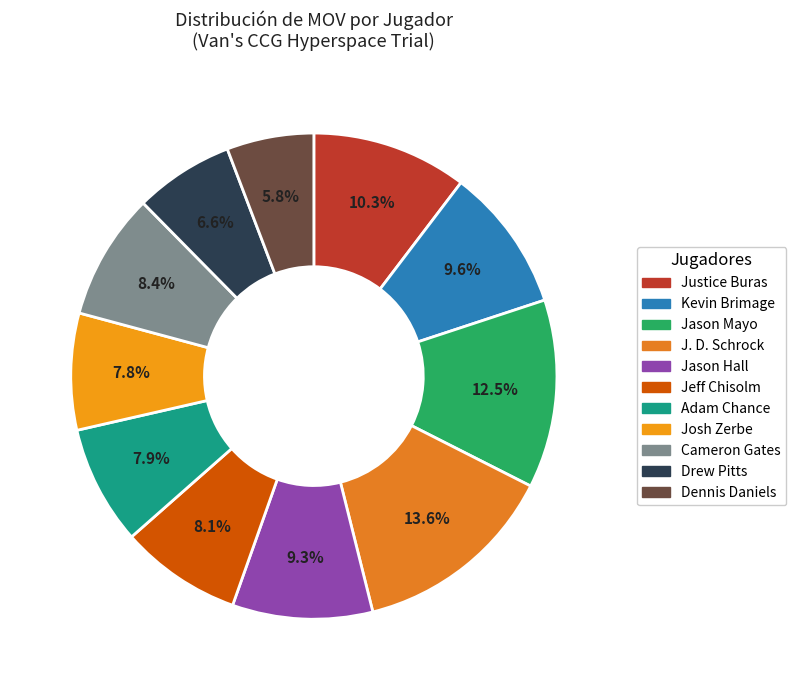

Does any single category account for the majority?

No